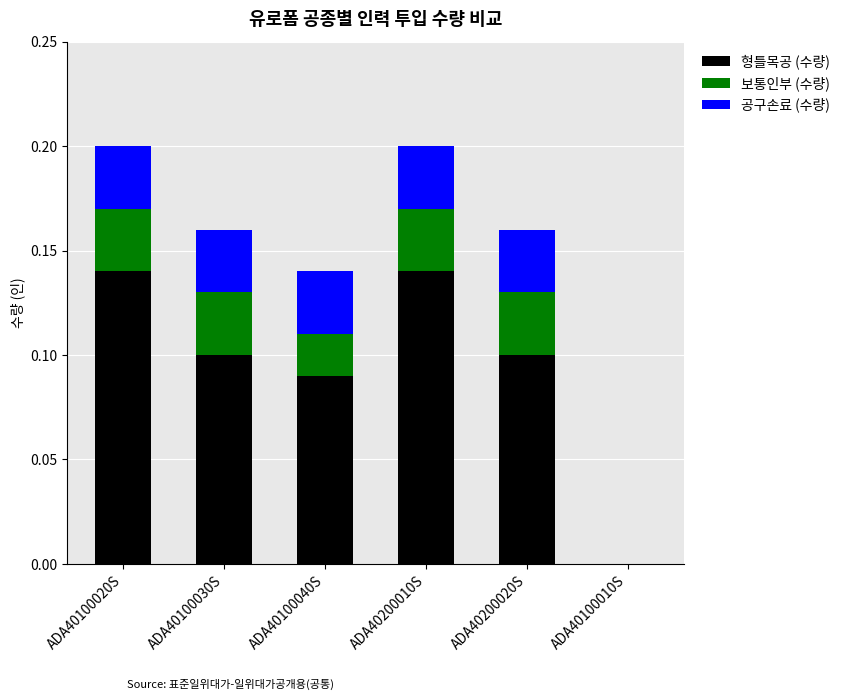

What is the sum of all 형틀목공 (수량) values?

0.6